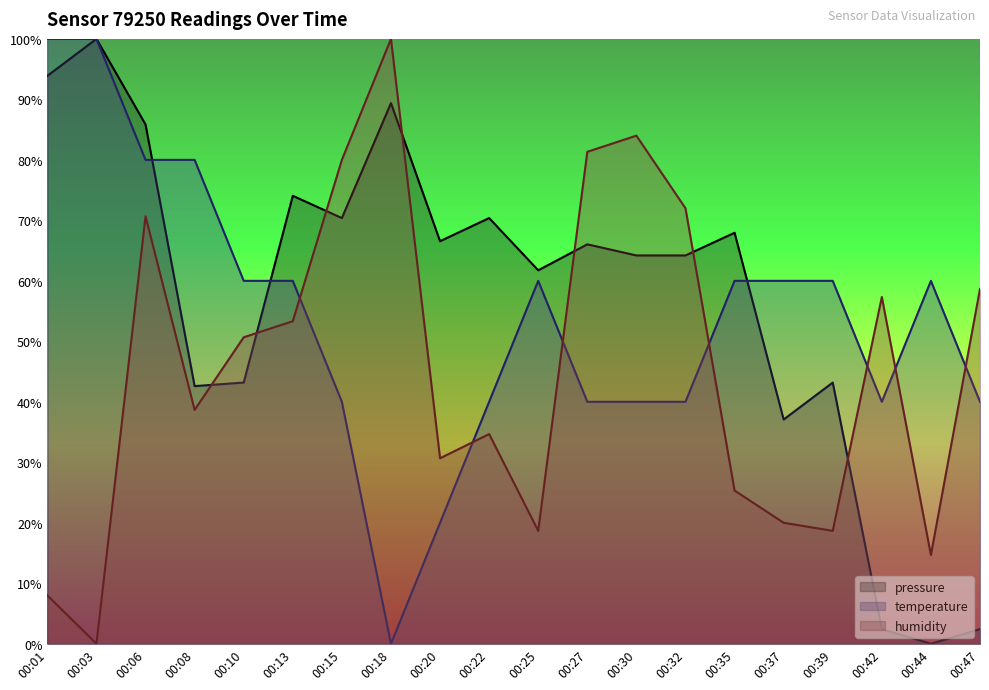

What is the spread (max minus min) of values at 00:35?

42.6